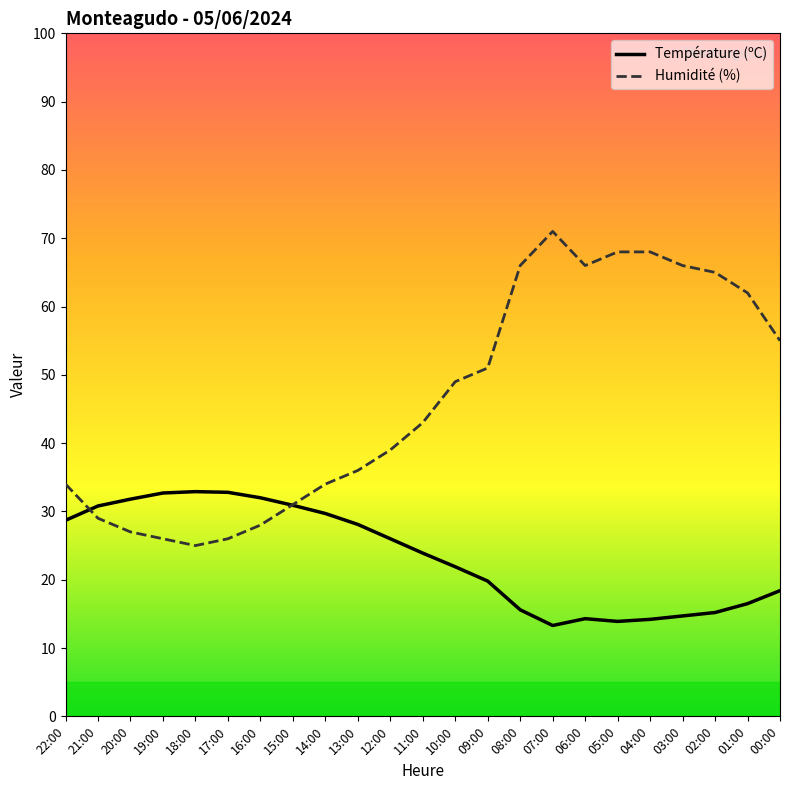

List the series in order of their peak value, lowest first.

Température (ºC), Humidité (%)